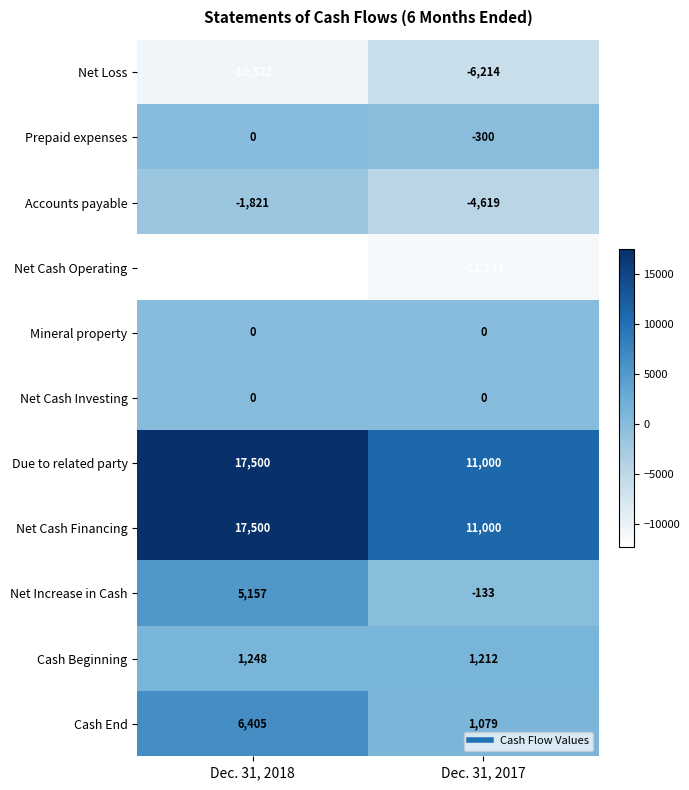

Is it true that Due to related party equals 17500 at Dec. 31, 2018?

True